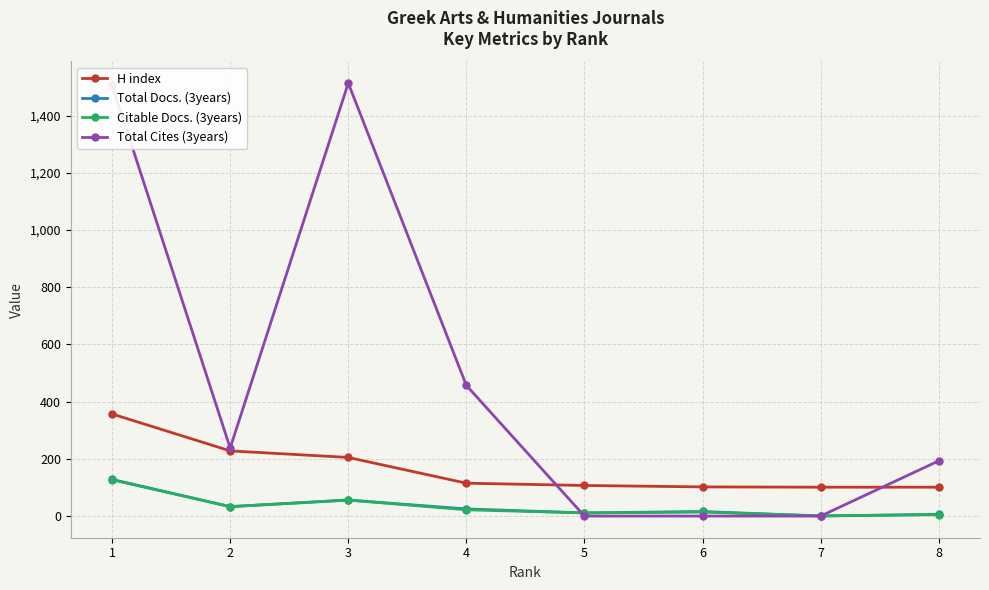

What is the maximum value shown in the chart?

1514